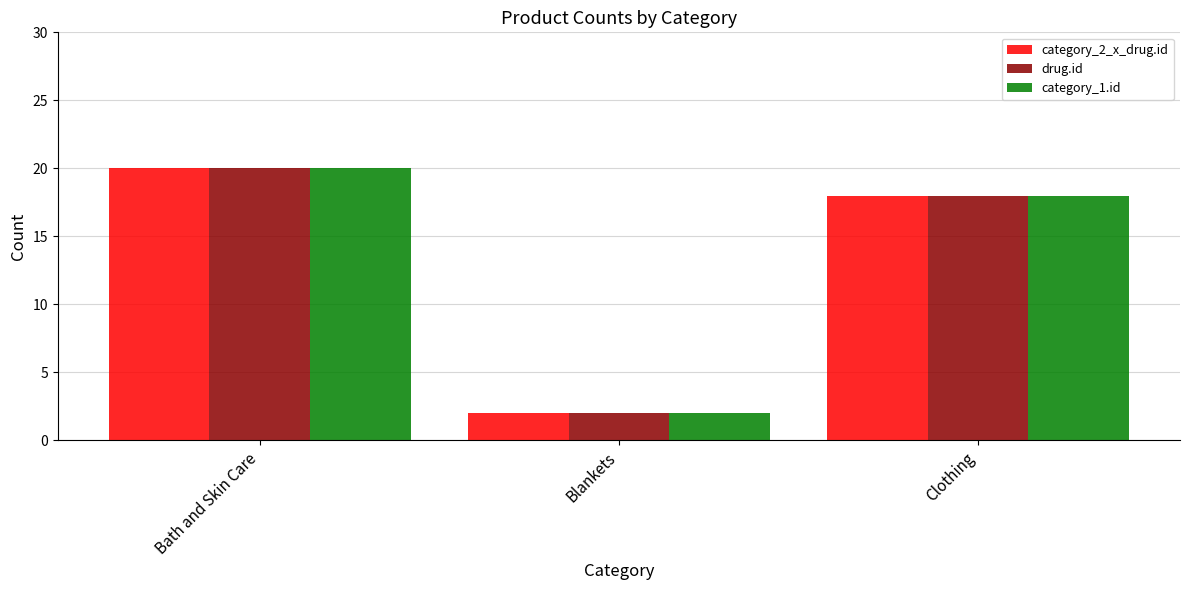

What is the sum of all drug.id values?

40